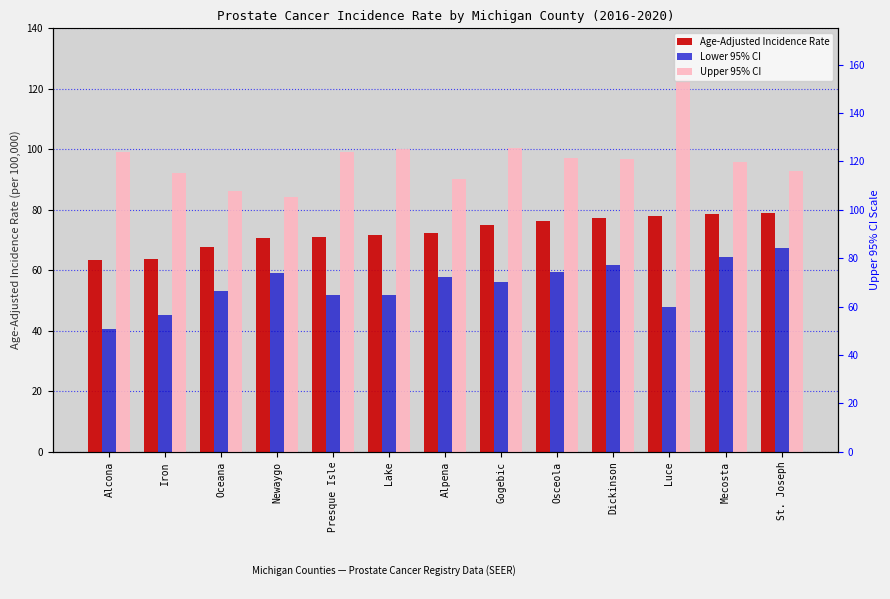

Rank the series at Alpena from lowest to highest value.

Lower 95% CI, Age-Adjusted Incidence Rate, Upper 95% CI